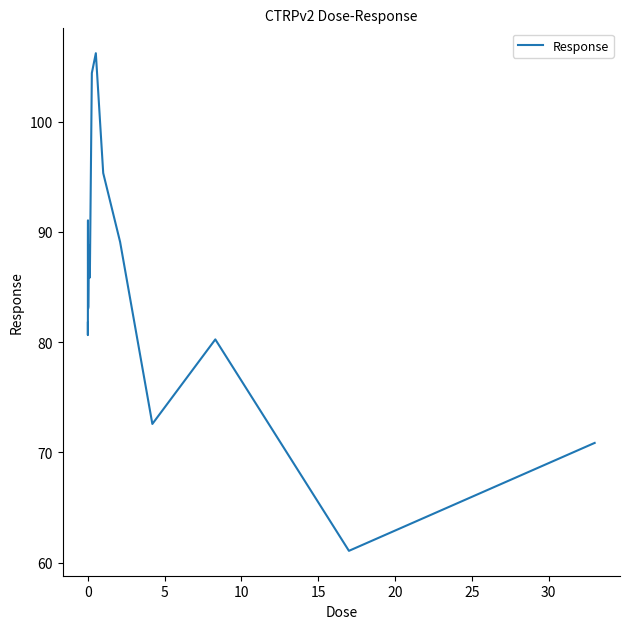

What is the smallest value displayed?

61.1